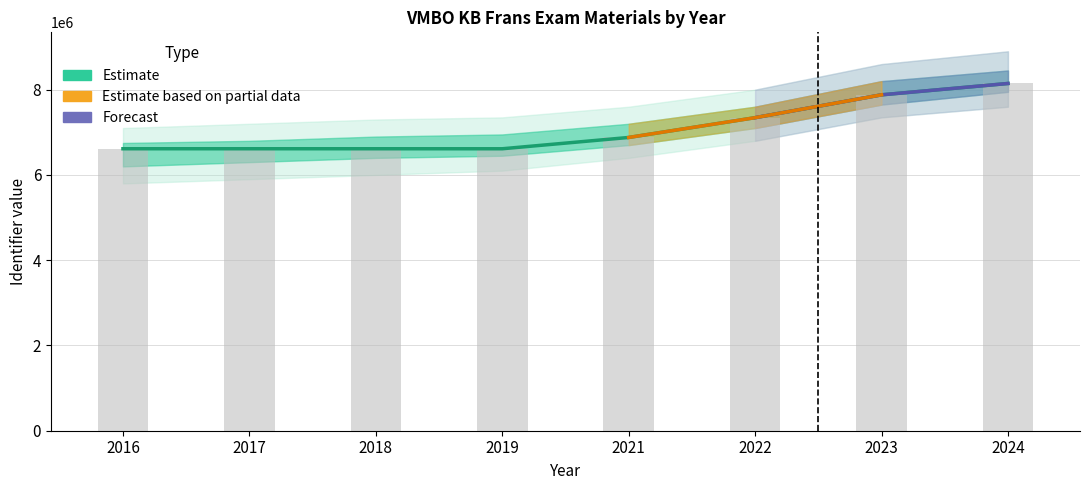

Reading left to right, what are all the values shown in this chart?

6614359	6614355	6614351	6613936	6878870	7343018	7879000	8145231